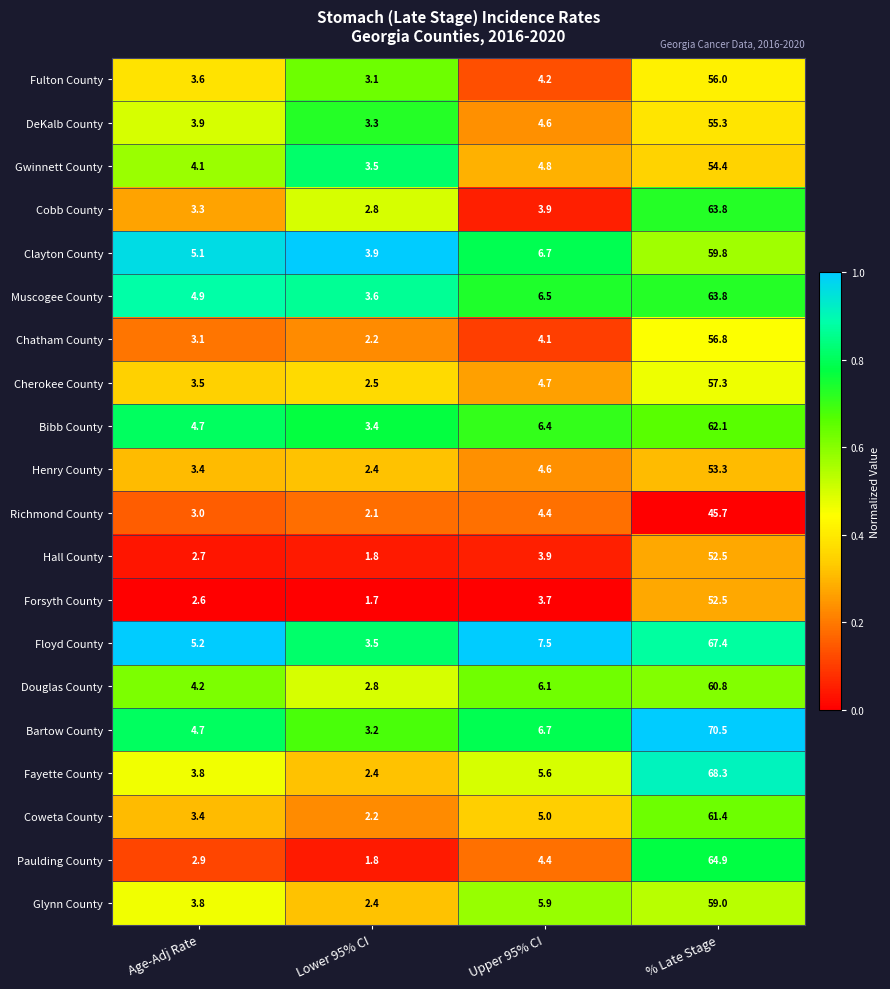

The value of Henry County at % Late Stage is 53.3. True or false?

True